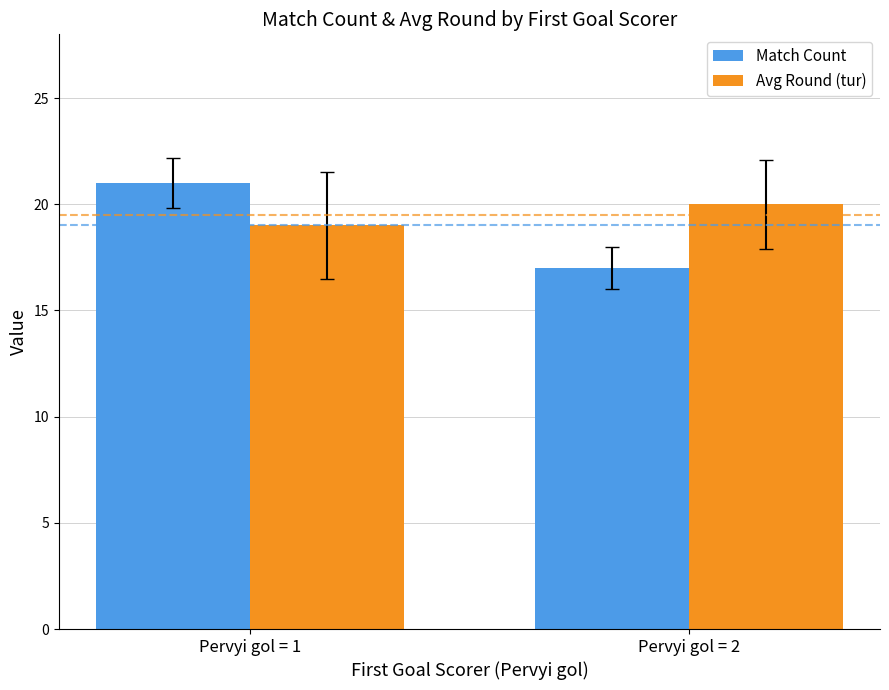

What is the spread (max minus min) of values at Pervyi gol = 2?

3